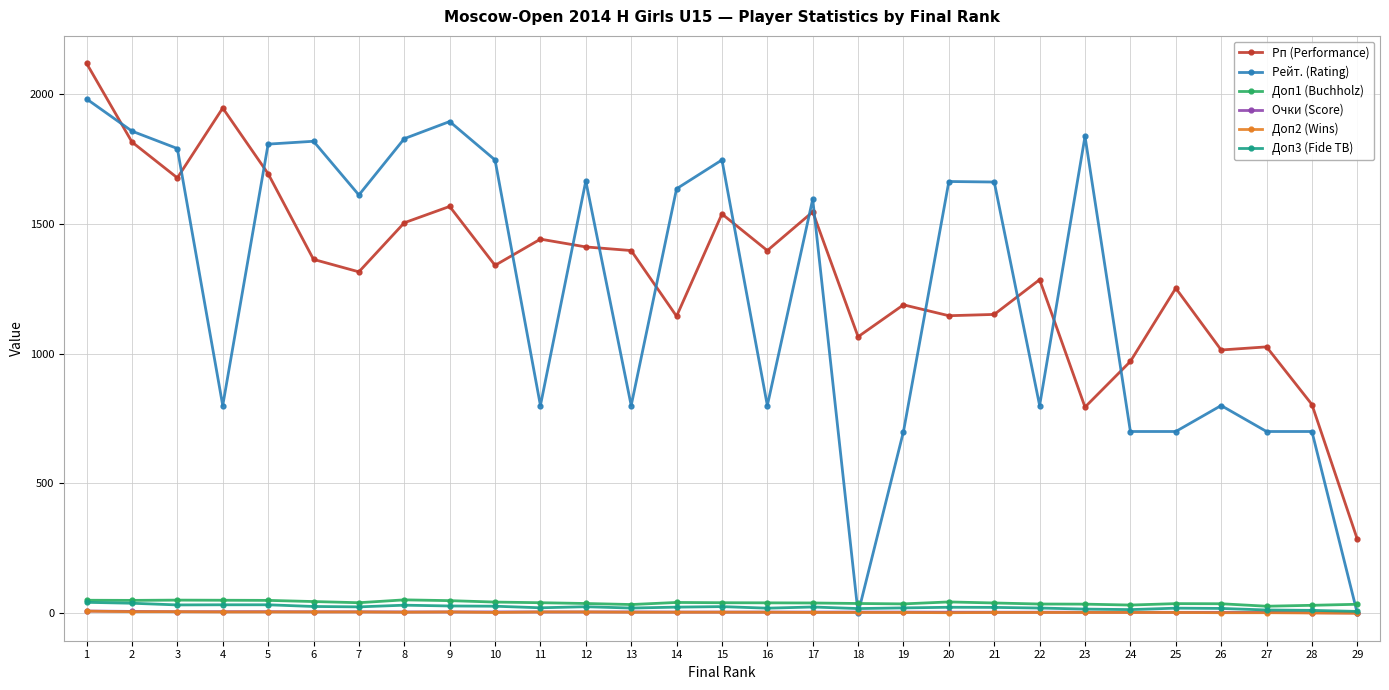

The Рп (Performance) series shows 2044.3 at 15. True or false?

False